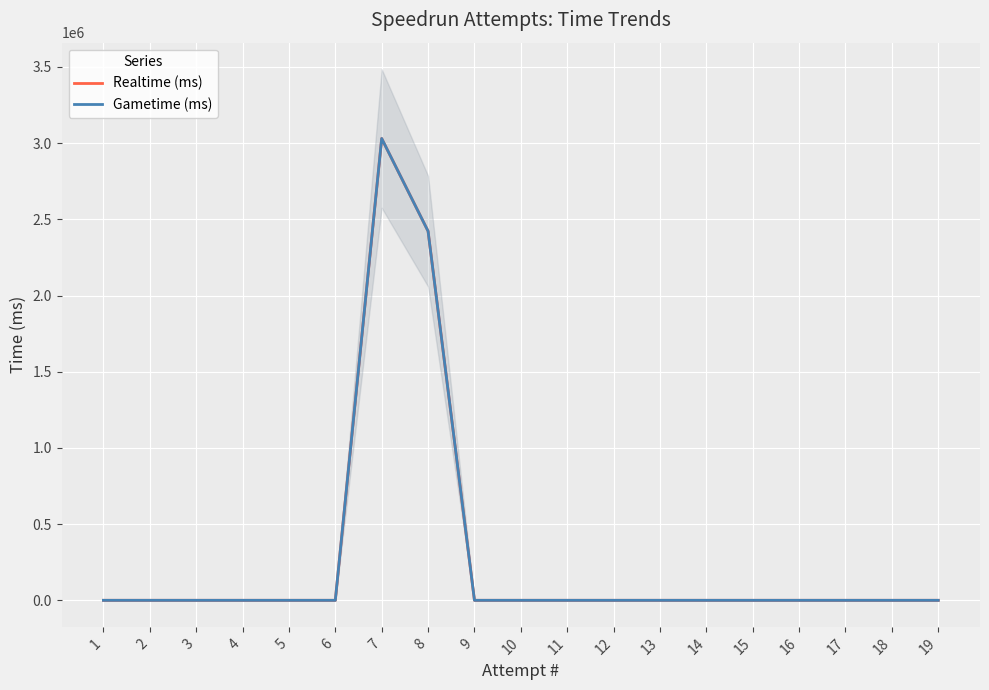

True or false: Realtime (ms) and Gametime (ms) intersect in this chart.

False